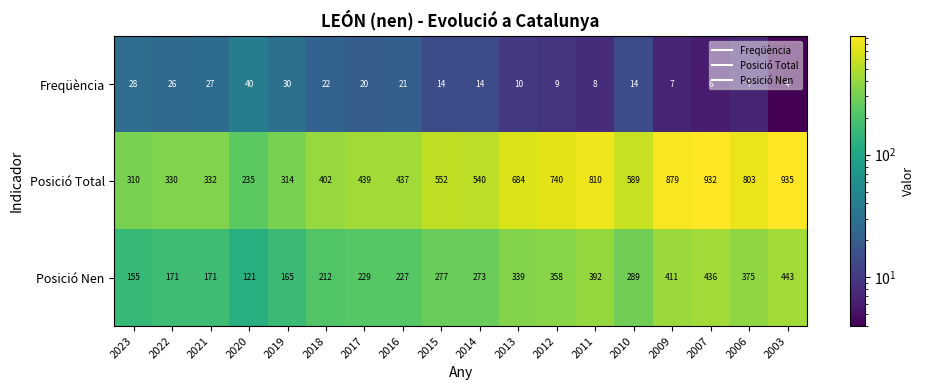

At 2018, list the series in order from largest to smallest.

Posició Total, Posició Nen, Freqüència